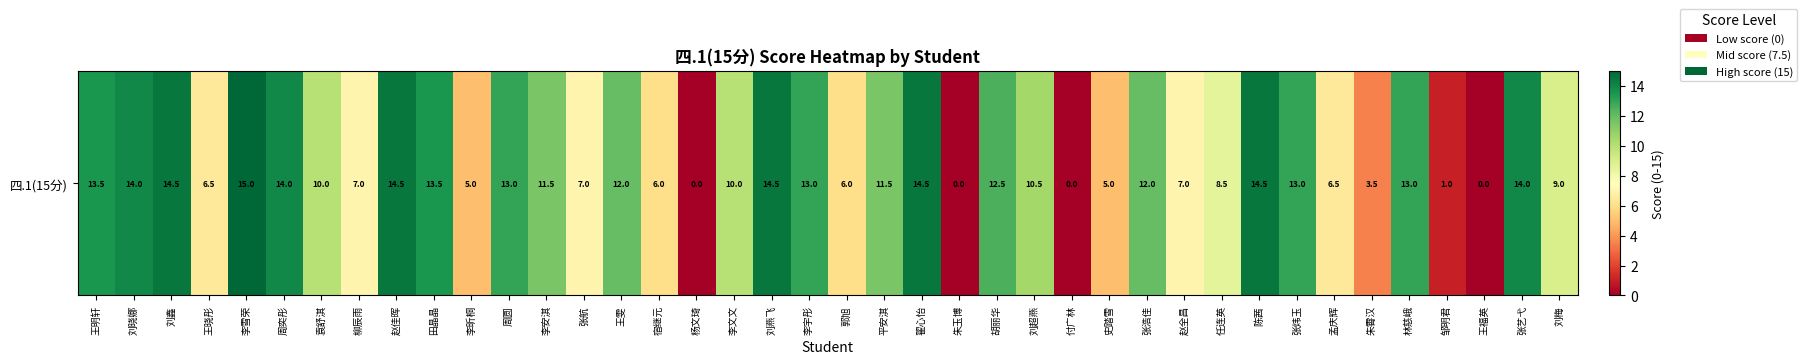

Reading right to left, extract all data points from this chart.

刘梅=9.0	张艺弋=14.0	王福英=0.0	邹明君=1.0	林慈峨=13.0	朱霄汉=3.5	孟庆辉=6.5	张炜玉=13.0	陈茜=14.5	任连英=8.5	赵全昌=7.0	张浩佳=12.0	史踏雪=5.0	付广林=0.0	刘超燕=10.5	胡丽华=12.5	朱玉博=0.0	翟心怡=14.5	平安淇=11.5	郭旭=6.0	李宇彤=13.0	刘燕飞=14.5	李文文=10.0	杨文琦=0.0	宿继元=6.0	王雯=12.0	张航=7.0	李安淇=11.5	周圆=13.0	李昕桐=5.0	田晶晶=13.5	赵佳晖=14.5	柳辰雨=7.0	袁舒淇=10.0	周奕彤=14.0	李雪荣=15.0	王晓彤=6.5	刘鑫=14.5	刘晓娜=14.0	王明轩=13.5